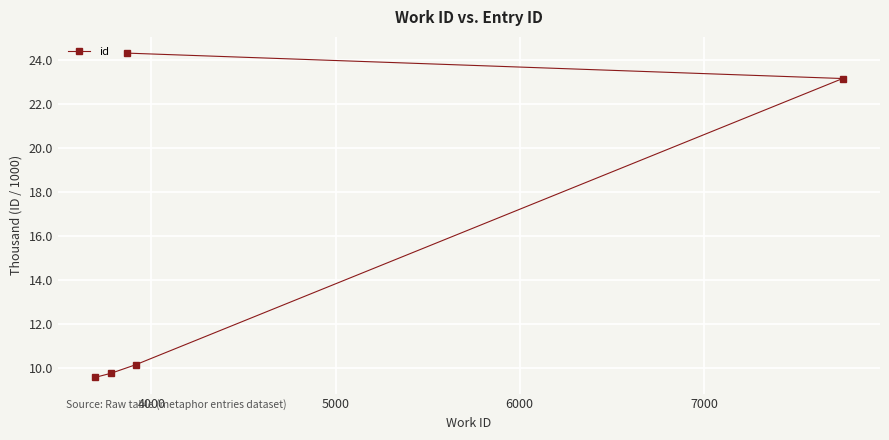

How many distinct data groups are displayed?

1